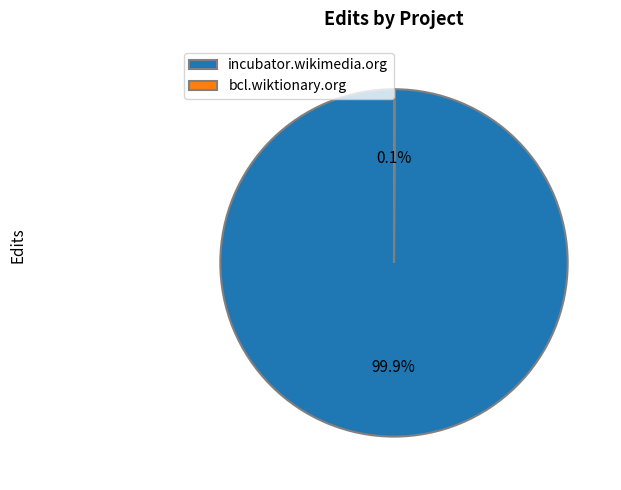

Which category has the biggest portion of the pie?

incubator.wikimedia.org